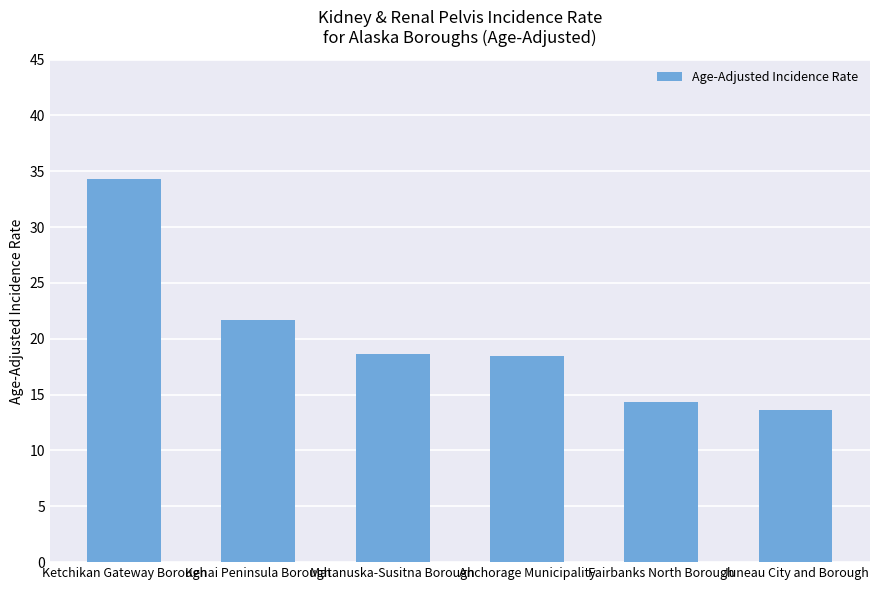

Which category has the highest value across all series?

Ketchikan Gateway Borough